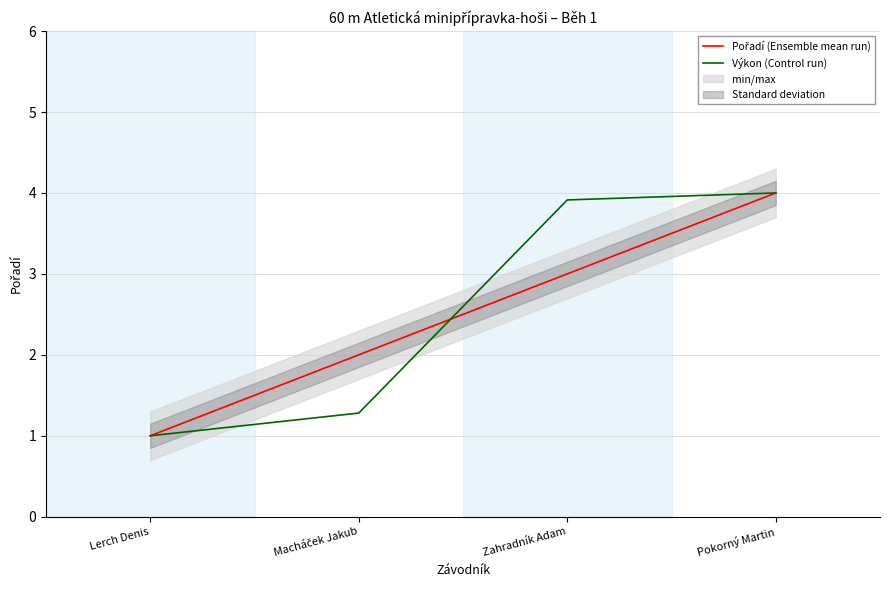

How many series are shown in this chart?

2